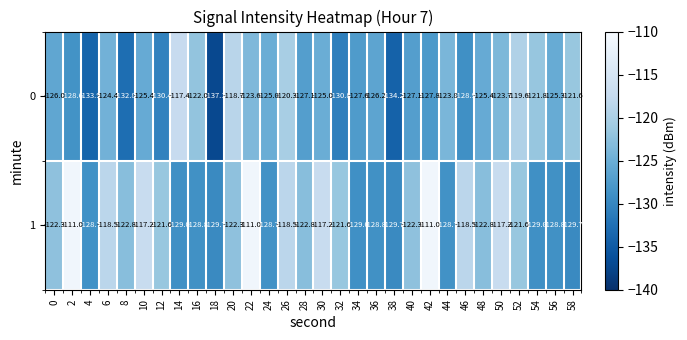

Rank the series at 0 from highest to lowest value.

1, 0